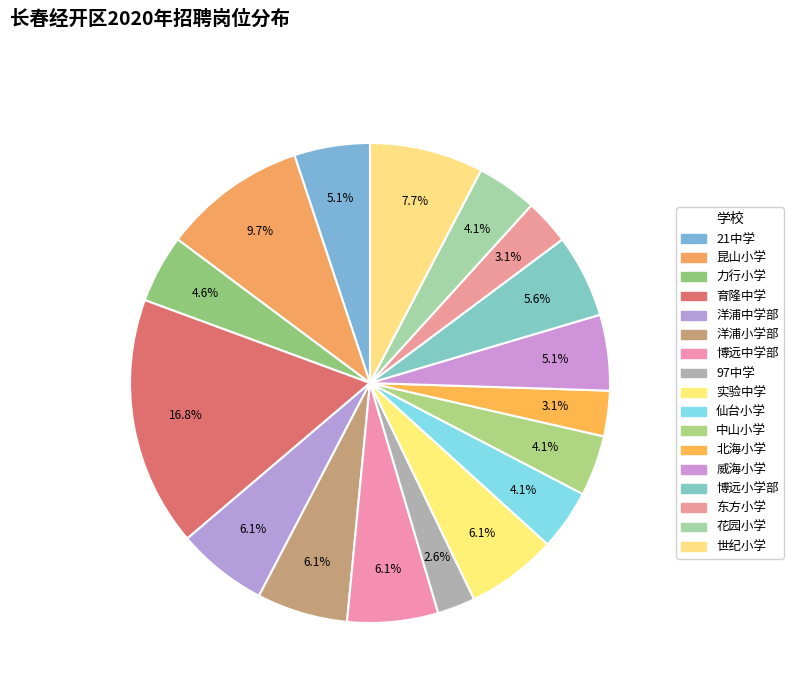

Which slice is the smallest?

97中学